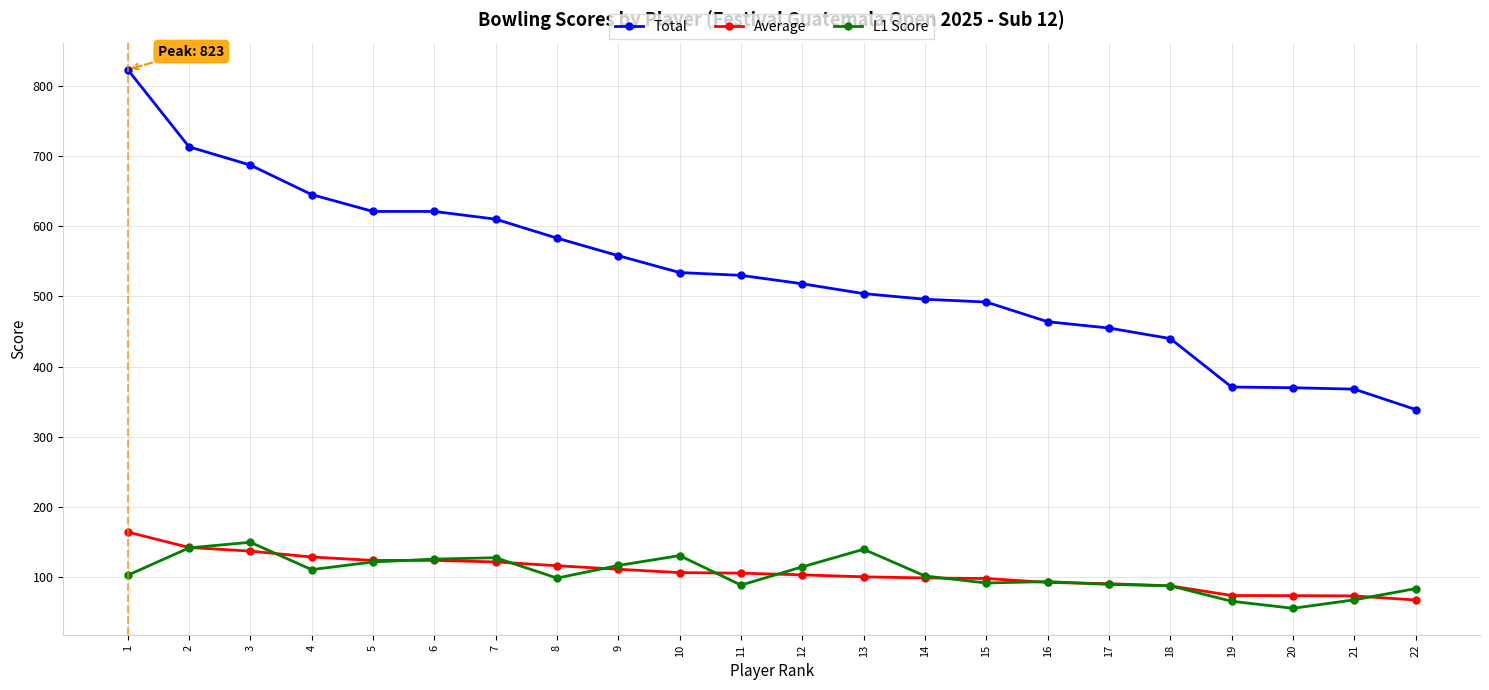

What is the average value of the Average series?

106.7